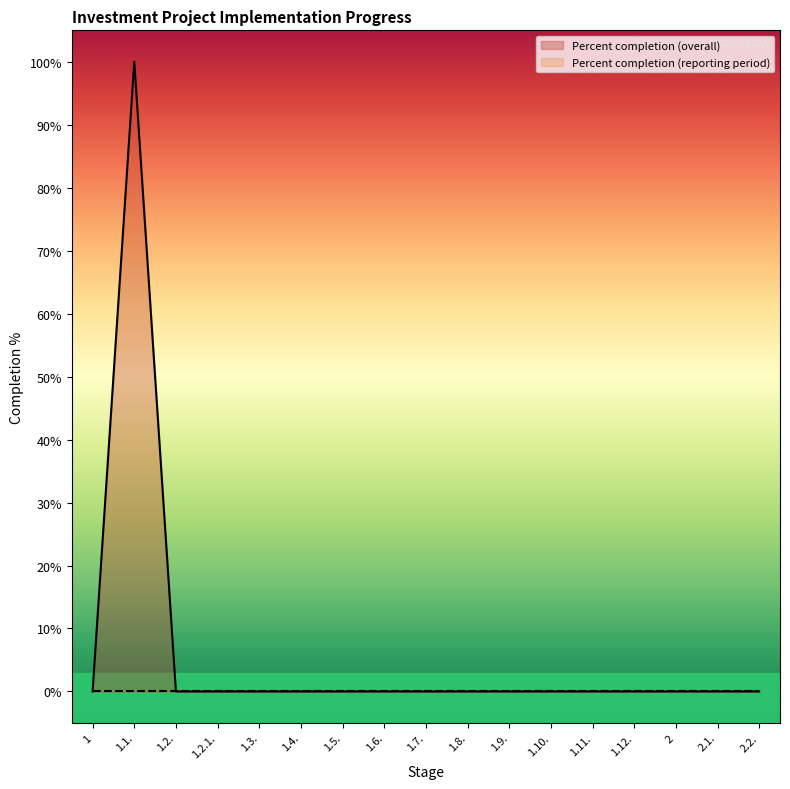

Which label corresponds to the largest value in the chart?

1.1.